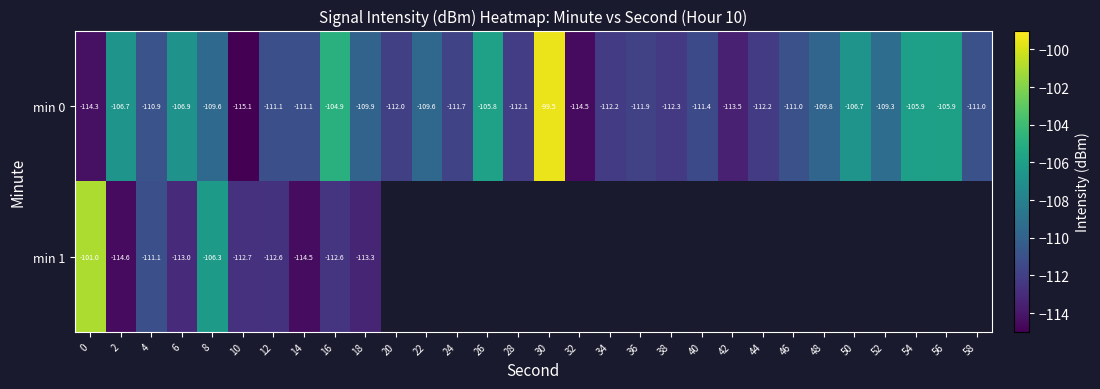

What is the maximum value shown in the chart?

-99.5